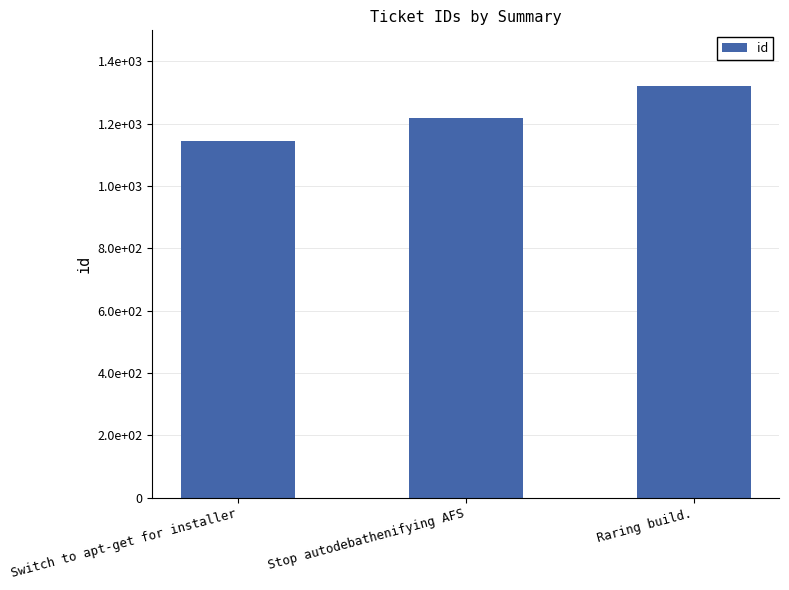

What is the difference between the values at Raring build. and Switch to apt-get for installer?

177